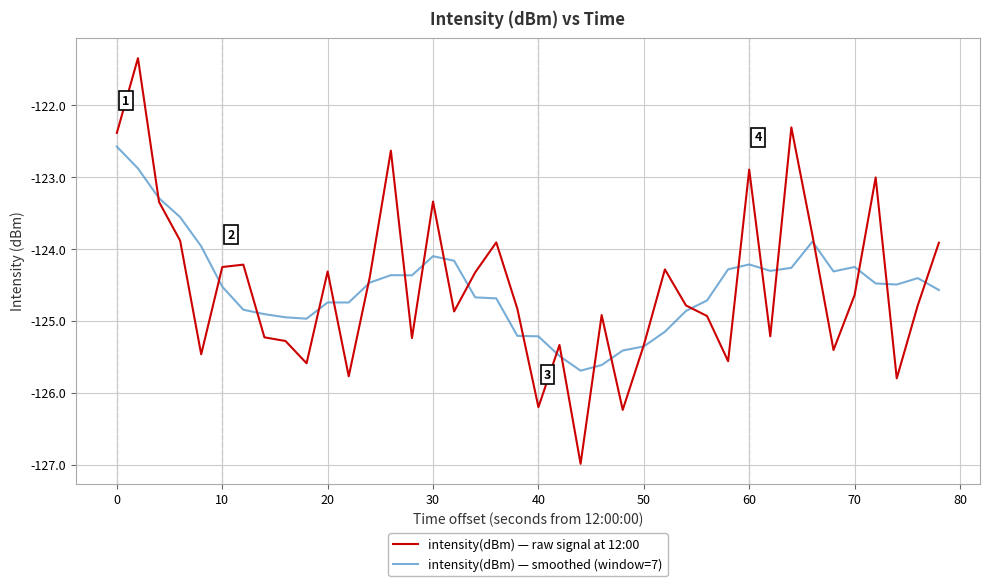

How many lines are shown in the chart?

2